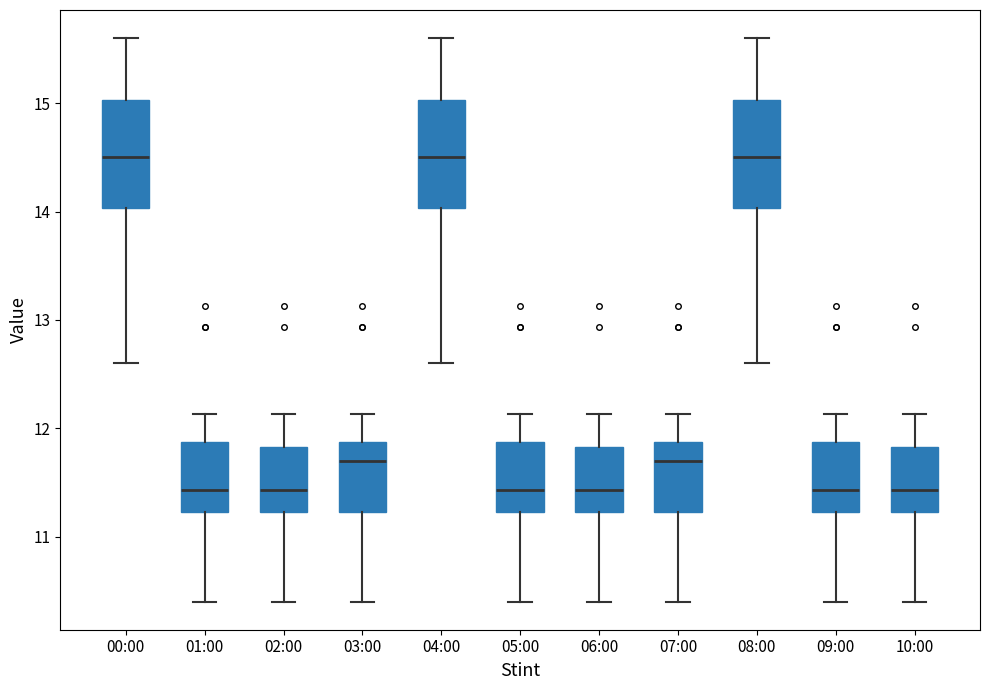

Reading left to right, transcribe this box plot: for each box, give where its median line is, the range the box spans, and where its two whiskers end, as read against the y-axis. The values are not printed on the chart, so give them approximately, as read against the axis.

00:00: median 14.5, box 14.0 to 15.0, whiskers 12.6 to 15.6
01:00: median 11.4, box 11.2 to 11.9, whiskers 10.4 to 12.1
02:00: median 11.4, box 11.2 to 11.8, whiskers 10.4 to 12.1
03:00: median 11.7, box 11.2 to 11.9, whiskers 10.4 to 12.1
04:00: median 14.5, box 14.0 to 15.0, whiskers 12.6 to 15.6
05:00: median 11.4, box 11.2 to 11.9, whiskers 10.4 to 12.1
06:00: median 11.4, box 11.2 to 11.8, whiskers 10.4 to 12.1
07:00: median 11.7, box 11.2 to 11.9, whiskers 10.4 to 12.1
08:00: median 14.5, box 14.0 to 15.0, whiskers 12.6 to 15.6
09:00: median 11.4, box 11.2 to 11.9, whiskers 10.4 to 12.1
10:00: median 11.4, box 11.2 to 11.8, whiskers 10.4 to 12.1